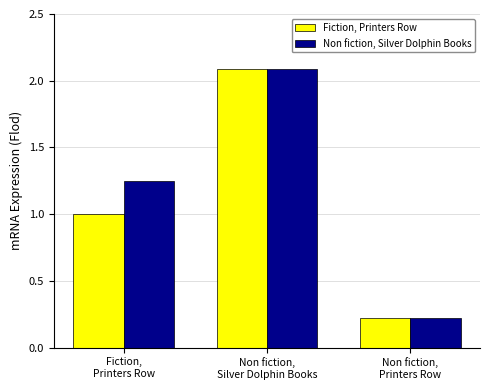

What is the highest value of the Non fiction, Silver Dolphin Books series?

2.1